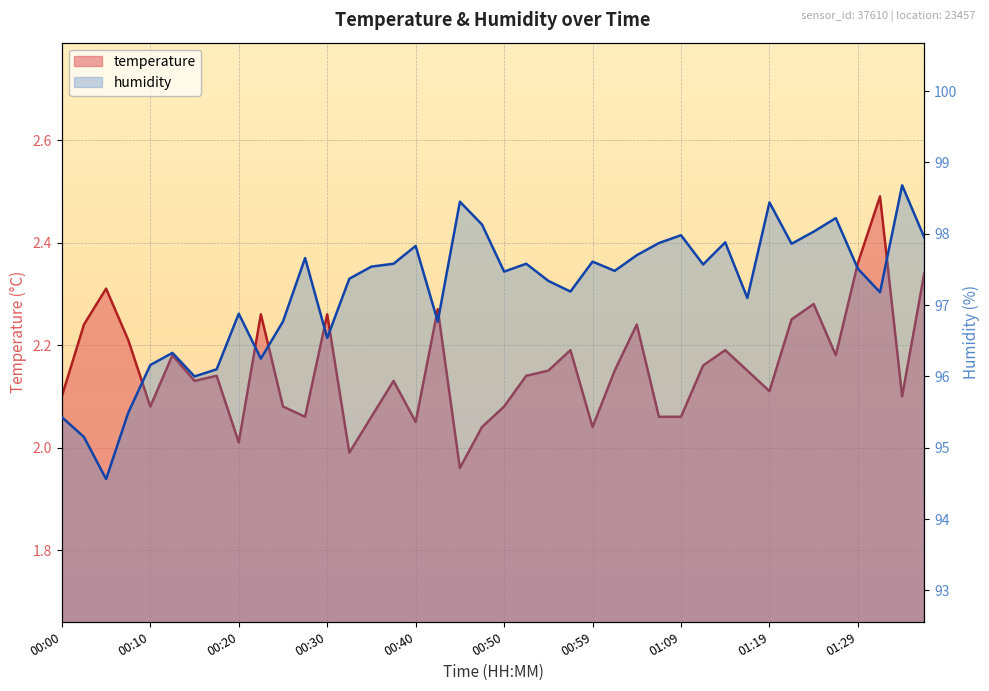

At which label does humidity first exceed 97?

00:27